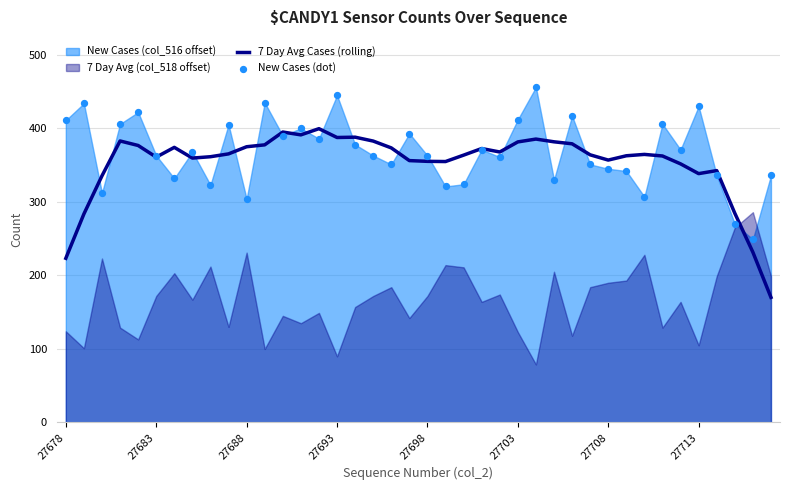

True or false: 7 Day Avg Cases (rolling) has a value of 607.5 at 27693.

False